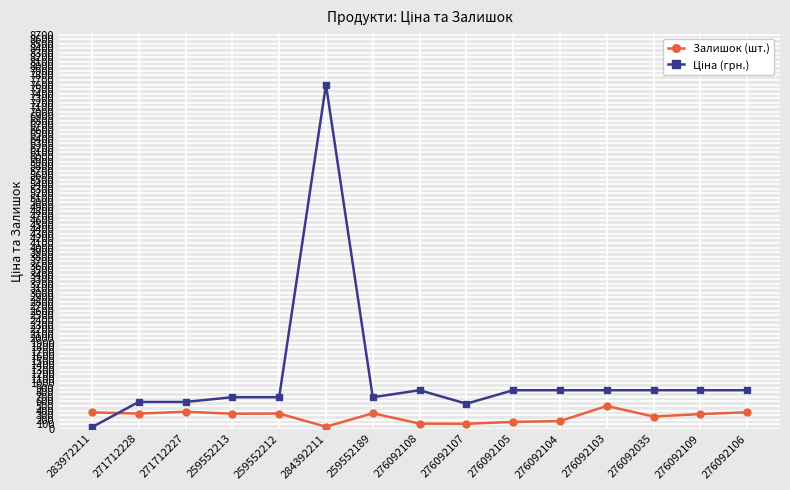

What is the maximum value shown in the chart?

7596.5